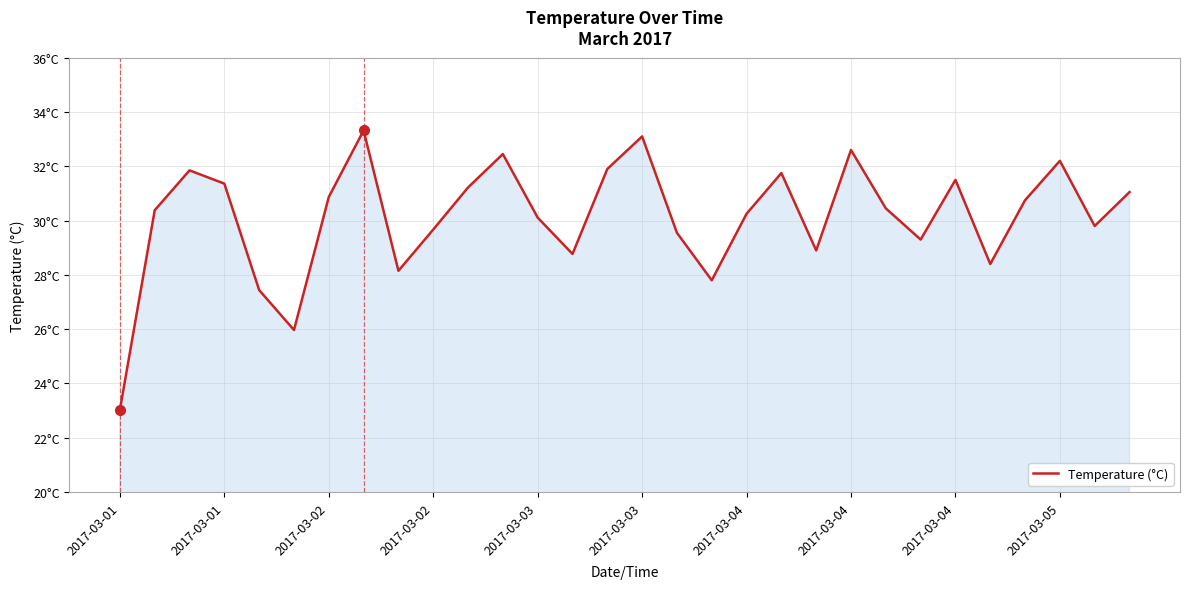

What is the difference between the maximum and minimum values?

10.3